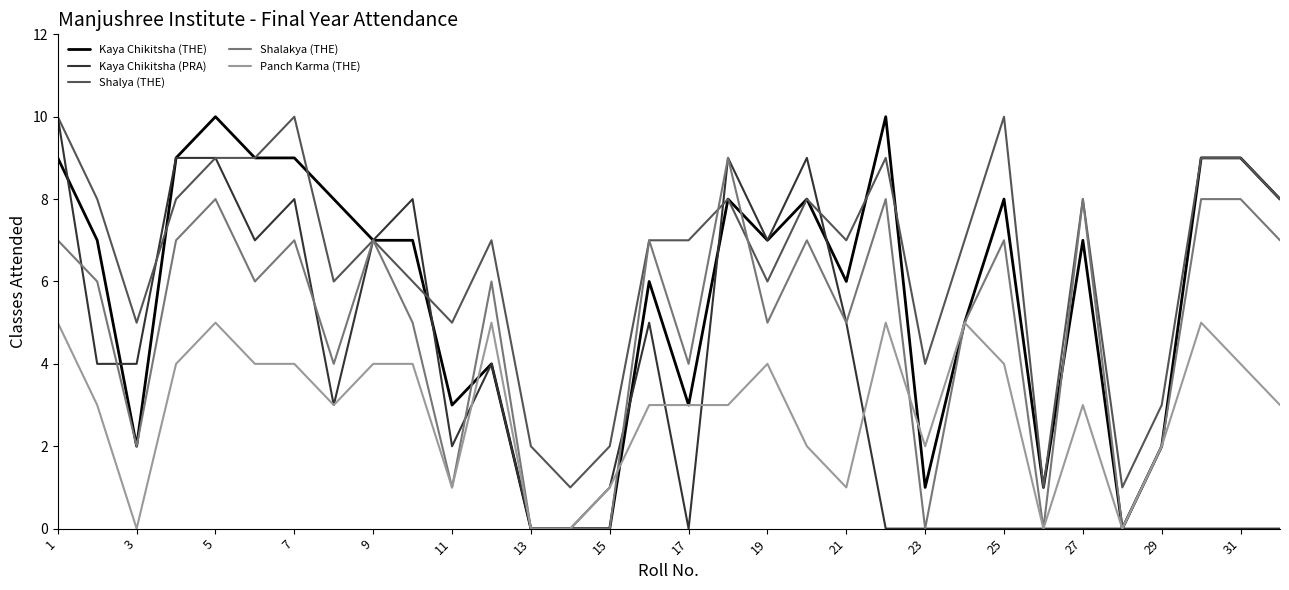

Which series has the largest total across all categories?

Shalya (THE)